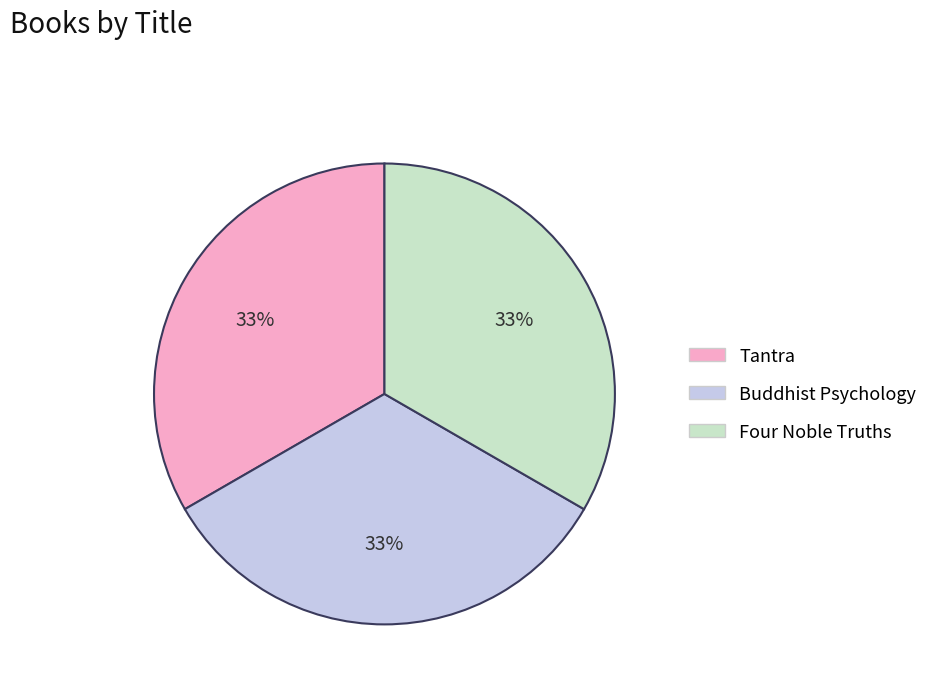

To the nearest percent, what percentage of the pie is Buddhist Psychology?

33%